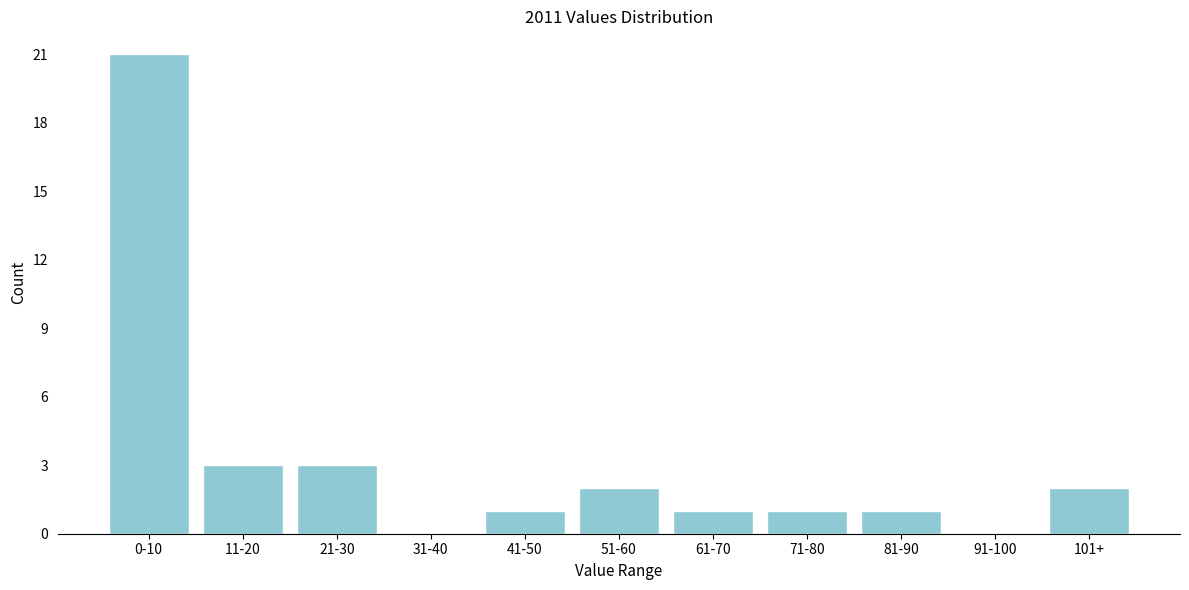

Reading left to right, list all the values displayed in this chart.

0-10=21	11-20=3	21-30=3	31-40=0	41-50=1	51-60=2	61-70=1	71-80=1	81-90=1	91-100=0	101+=2